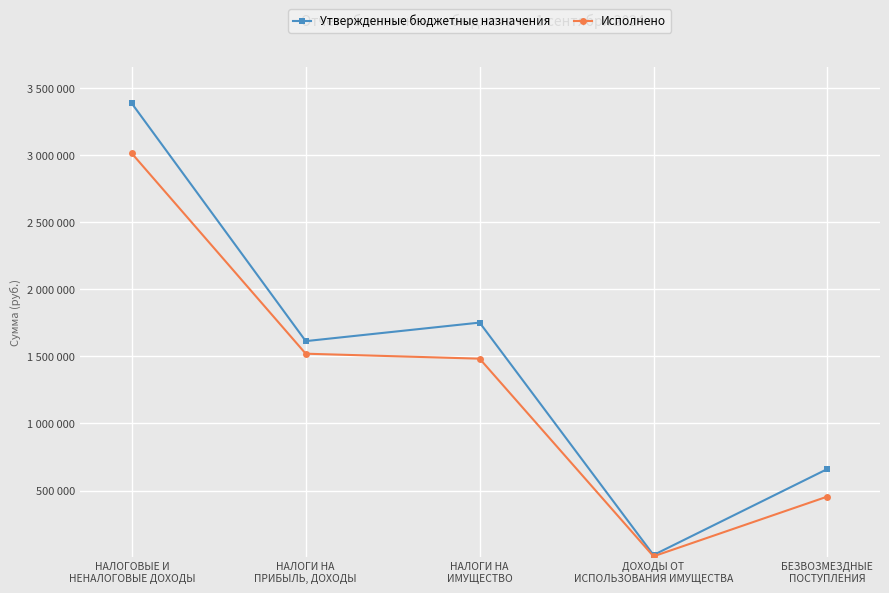

The value of Утвержденные бюджетные назначения at НАЛОГИ НА
ИМУЩЕСТВО is 583890.0. True or false?

False